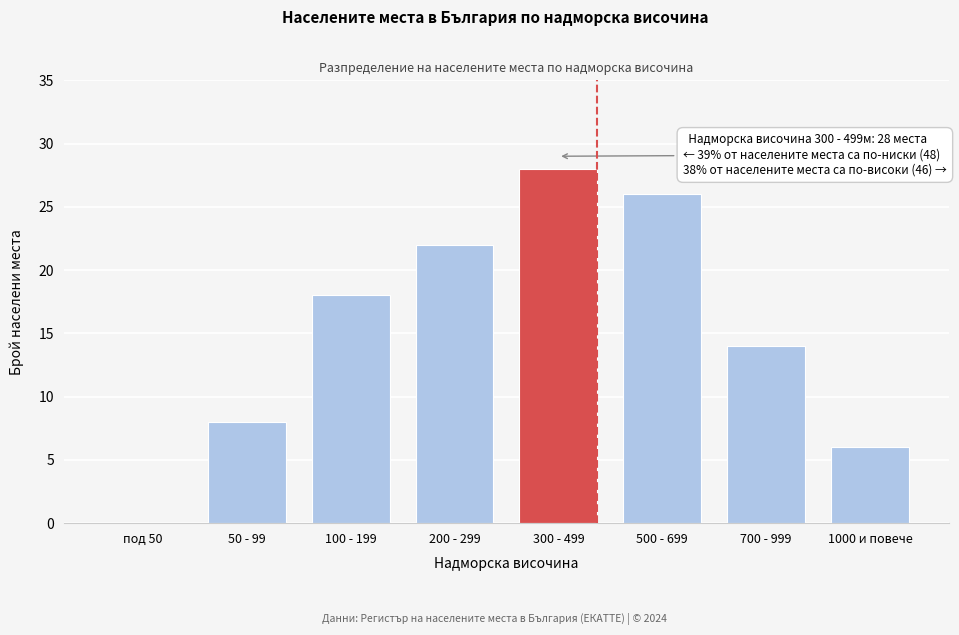

Reading left to right, transcribe all the data shown in this chart.

под 50=0	50 - 99=8	100 - 199=18	200 - 299=22	300 - 499=28	500 - 699=26	700 - 999=14	1000 и повече=6